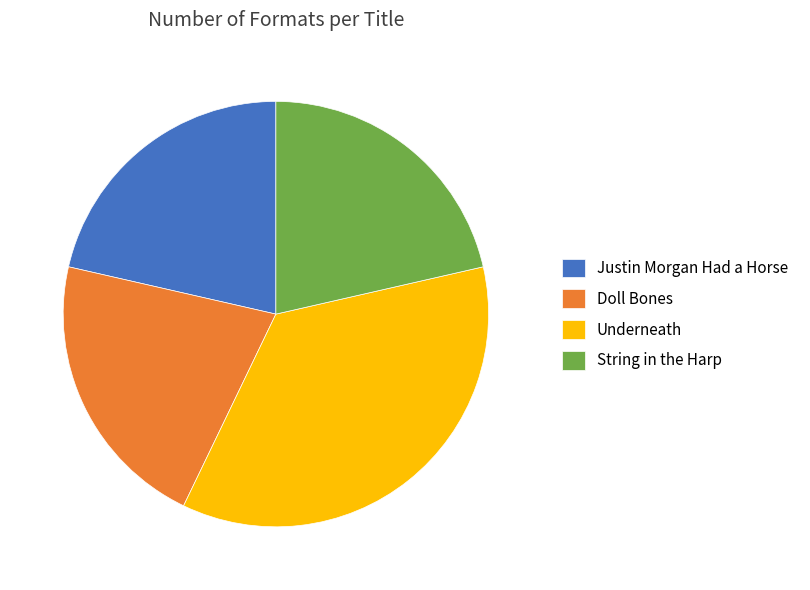

How many slices are in this pie chart?

4